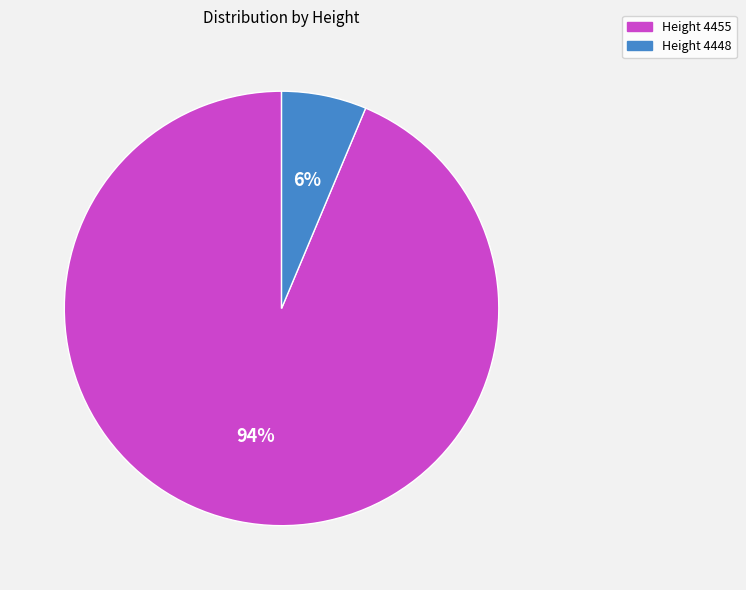

Does any single category account for the majority?

Yes